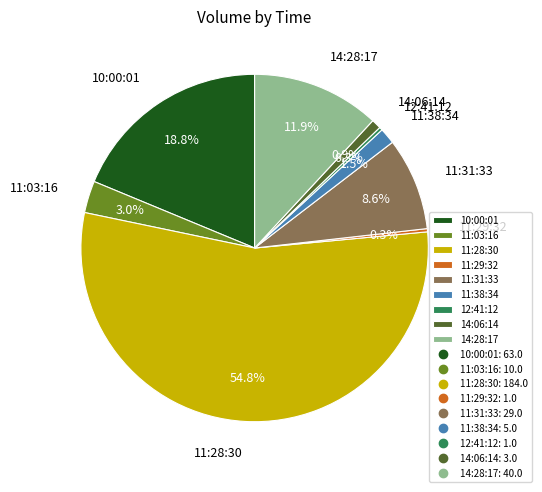

Which slice is the largest?

11:28:30